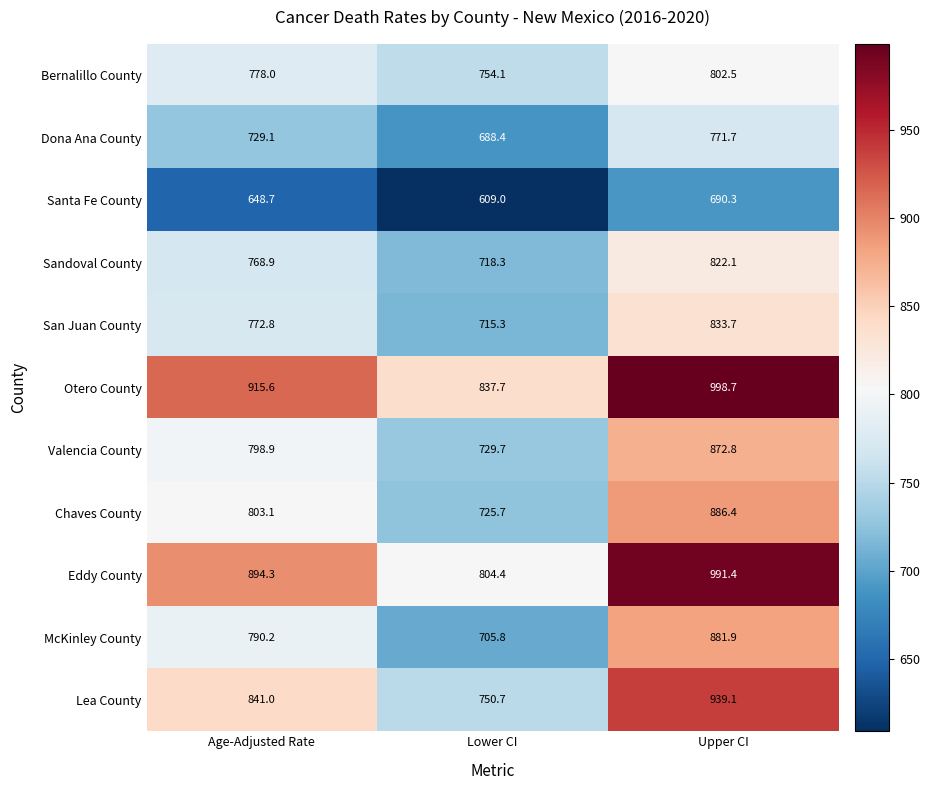

Is it true that McKinley County equals 326.2 at Upper CI?

False